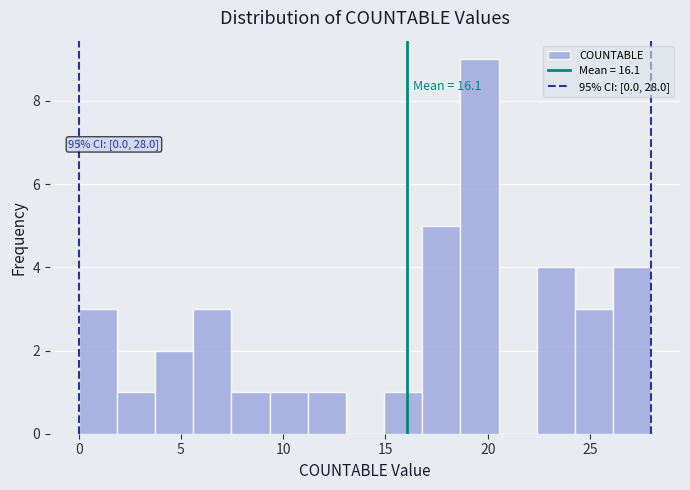

Around what value on the x-axis is the tallest bar? Give the approximate position of its centre, as read against the axis.

19.5